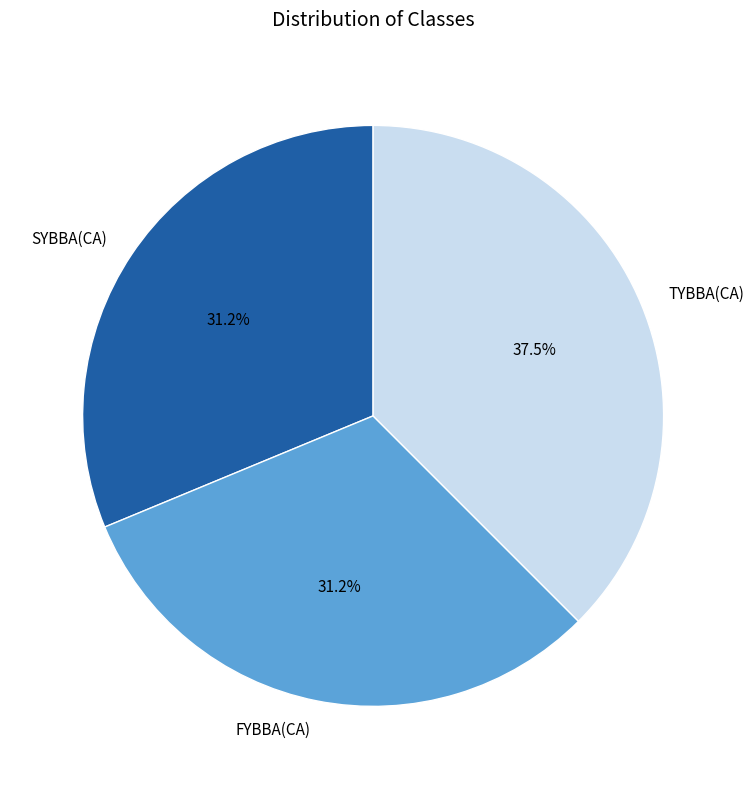

Is it true that SYBBA(CA) is 19% of the pie?

False